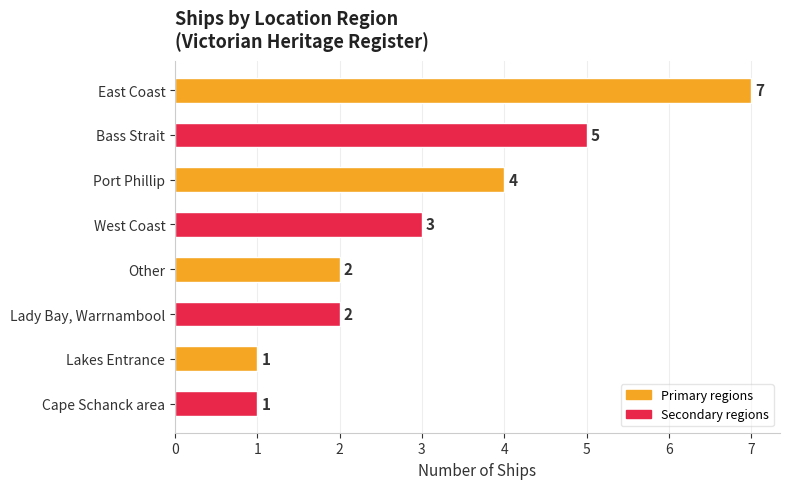

At which label is the value closest to 4?

Port Phillip